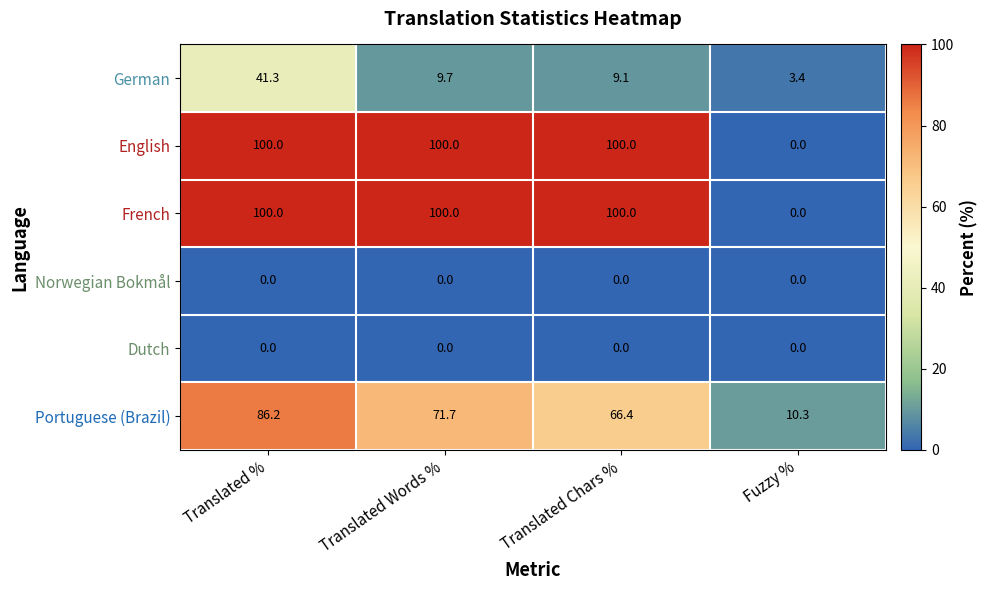

How many series are shown in this chart?

6